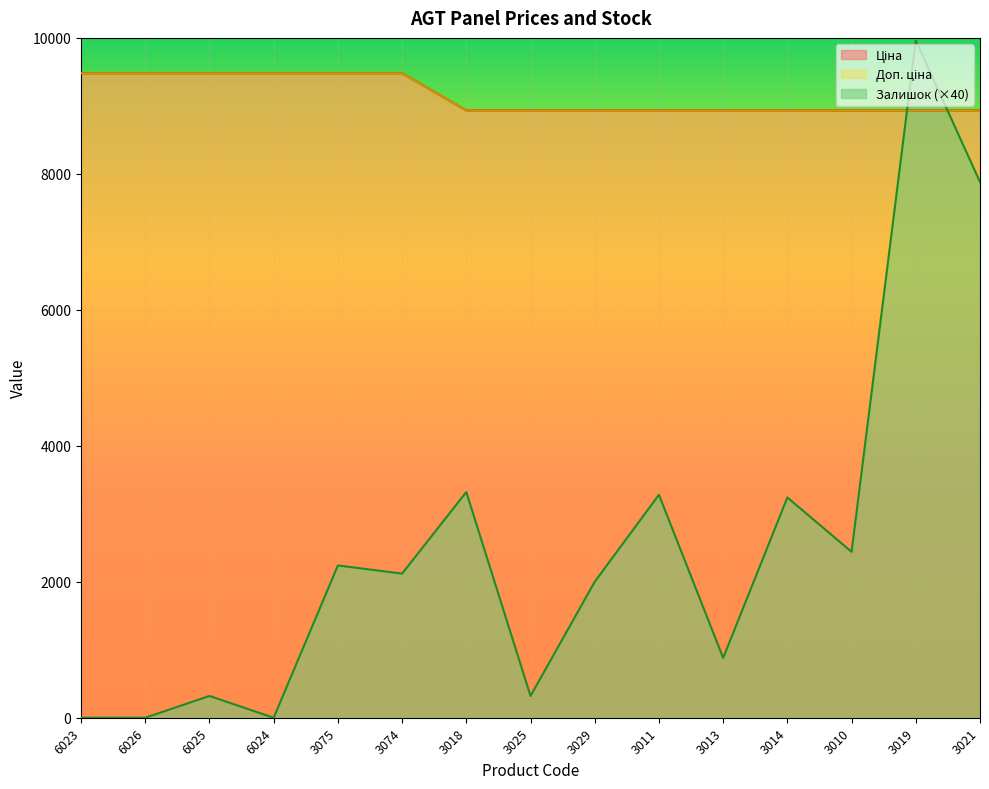

Between 3074 and 6024, which is larger?

3074